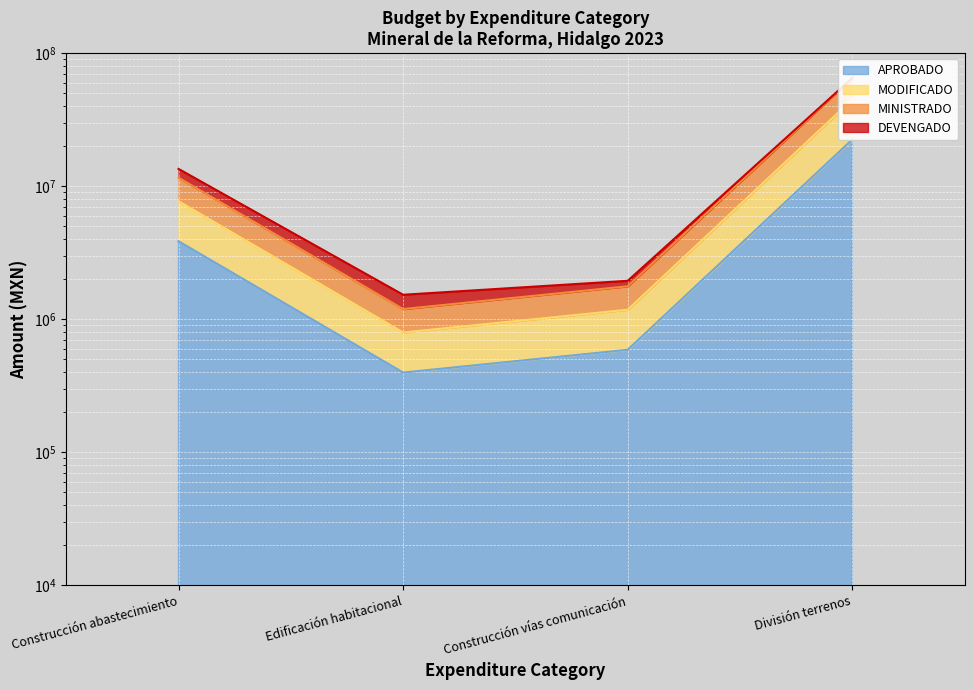

What is the difference between the APROBADO values at División terrenos and Edificación habitacional?

22034702.1